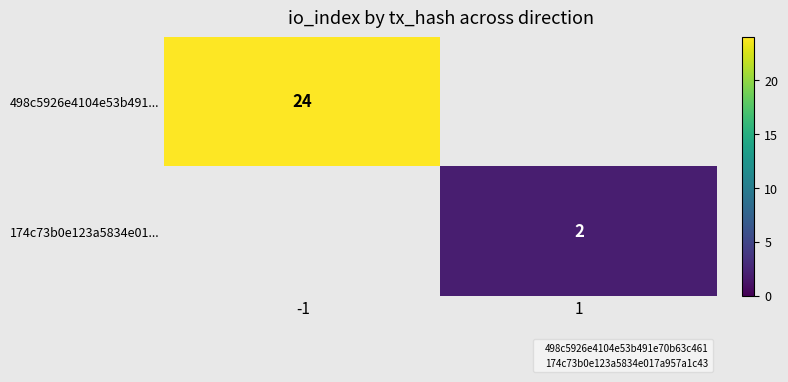

Which has a higher value, 1 or -1?

-1